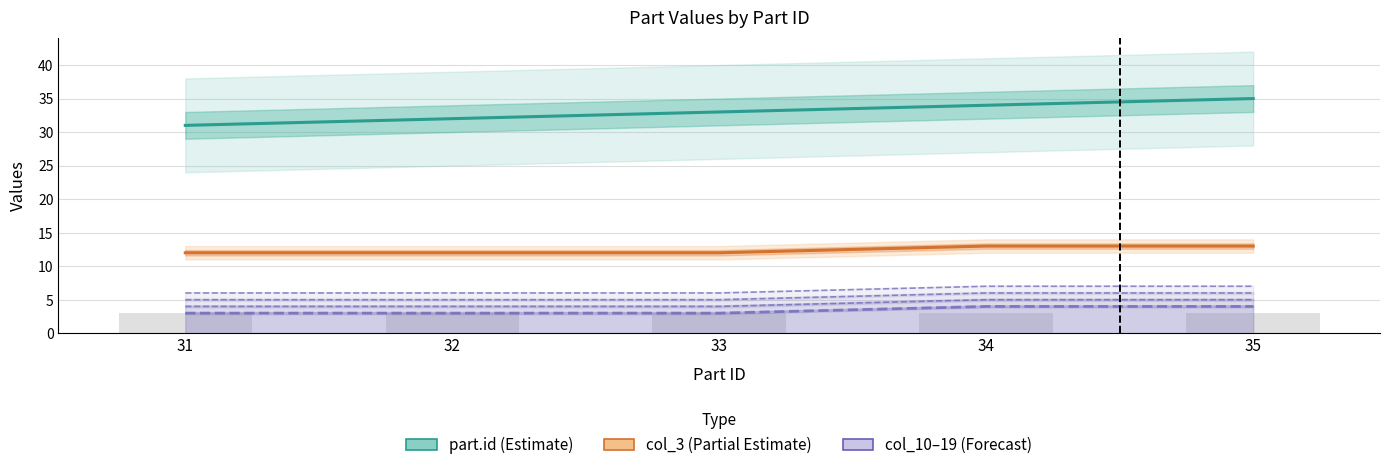

At which category is the sum across all series the highest?

35